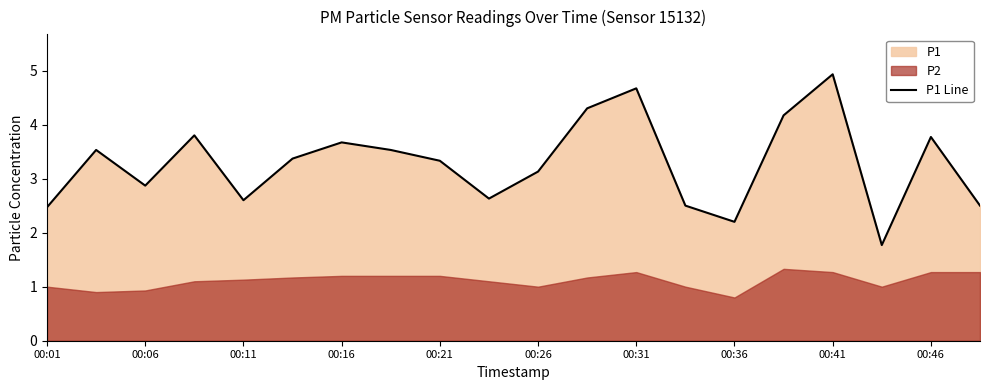

What is the sum of all values?

65.7